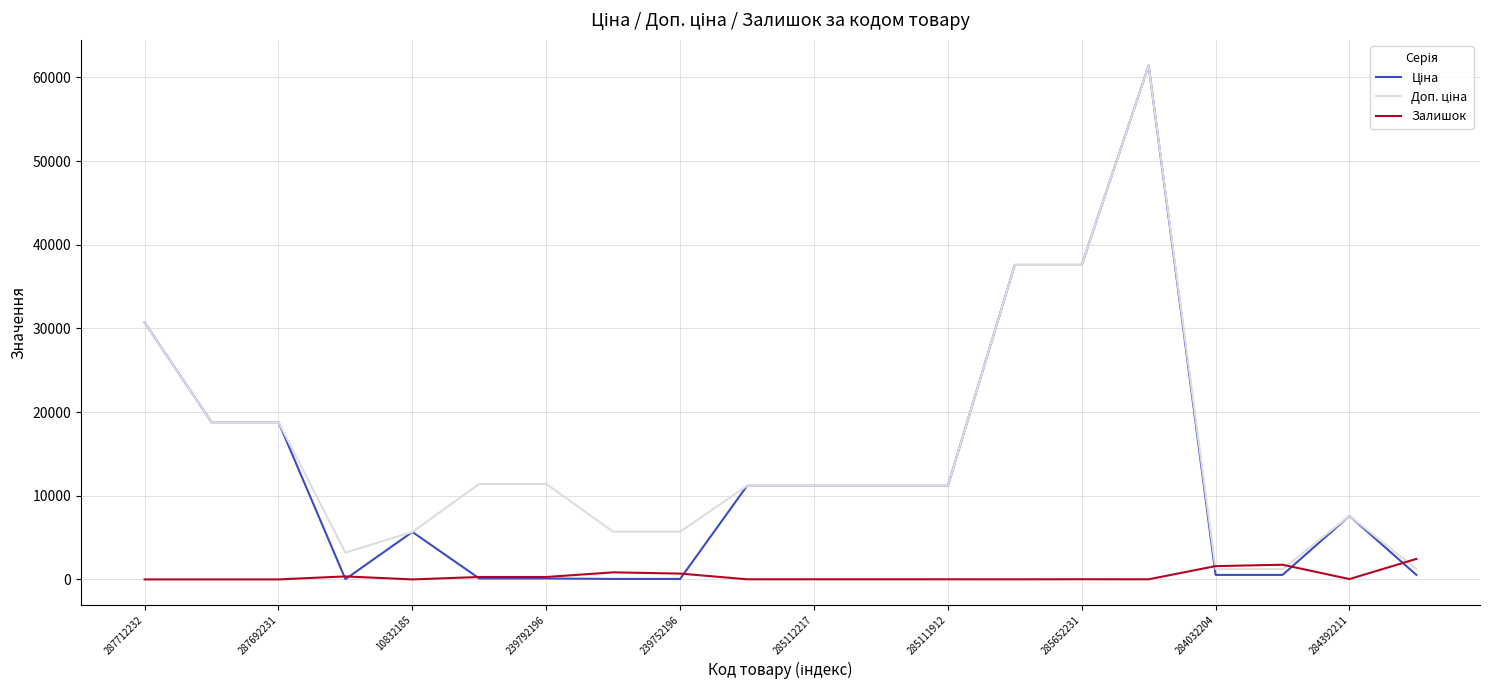

What is the maximum value shown in the chart?

61434.3